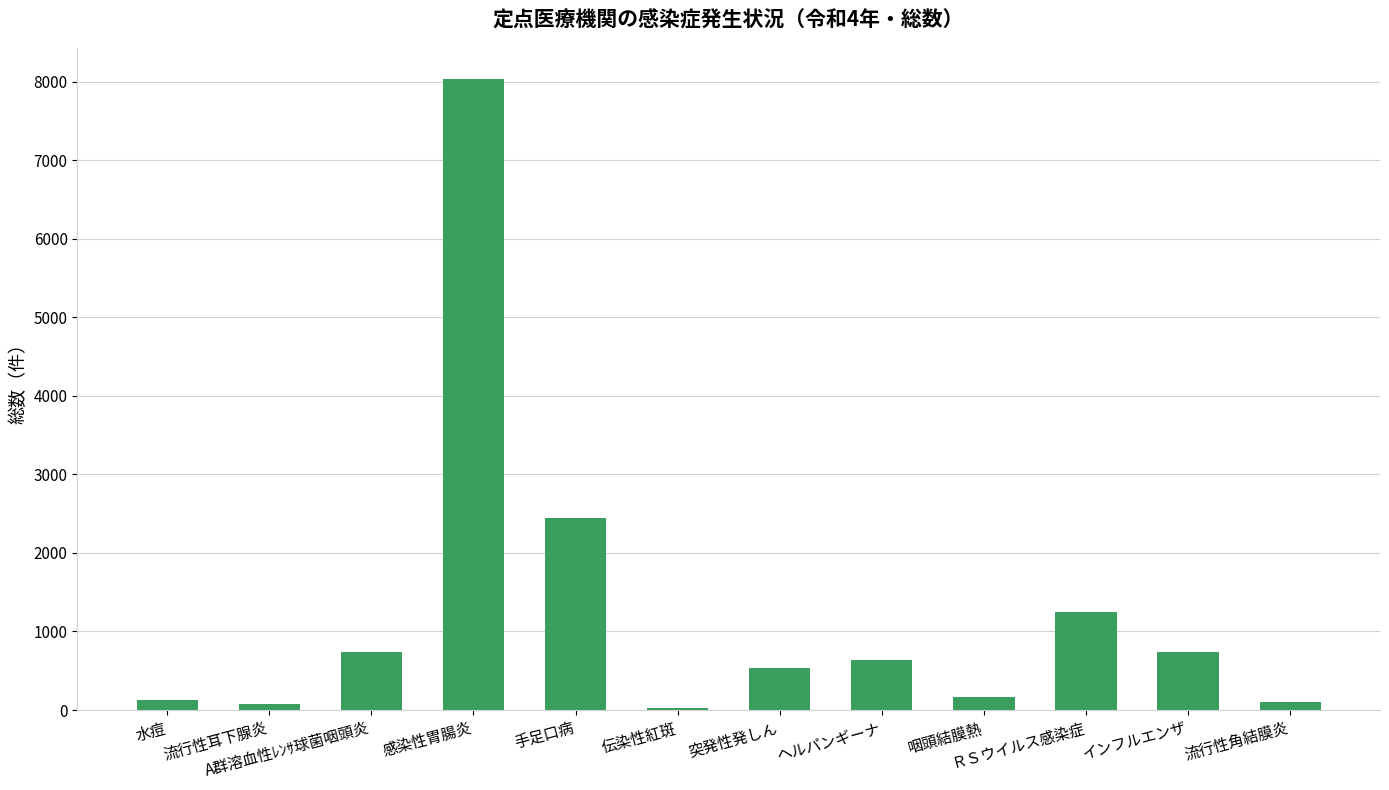

What is the difference between the values at 伝染性紅斑 and ＲＳウイルス感染症?

1228